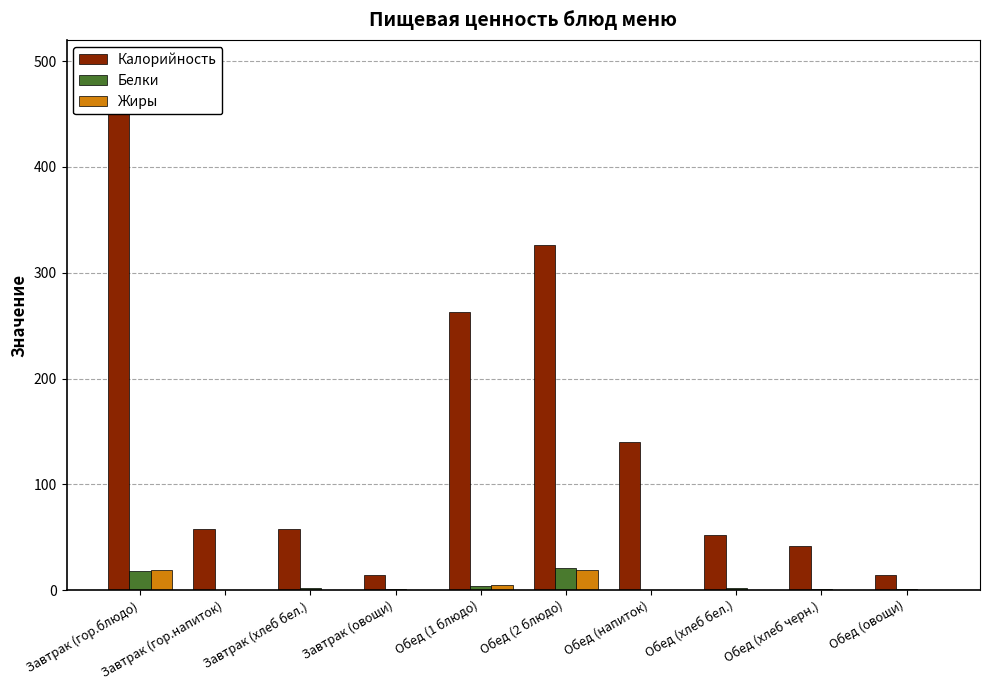

Which series changed the most between Завтрак (хлеб бел.) and Обед (2 блюдо)?

Калорийность